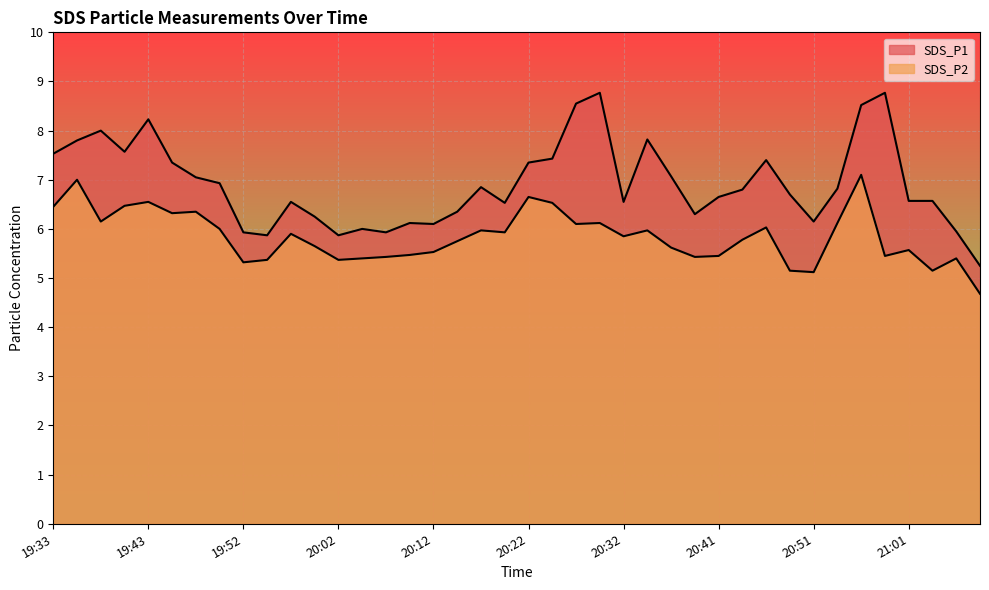

At which category is the sum across all series the highest?

20:56